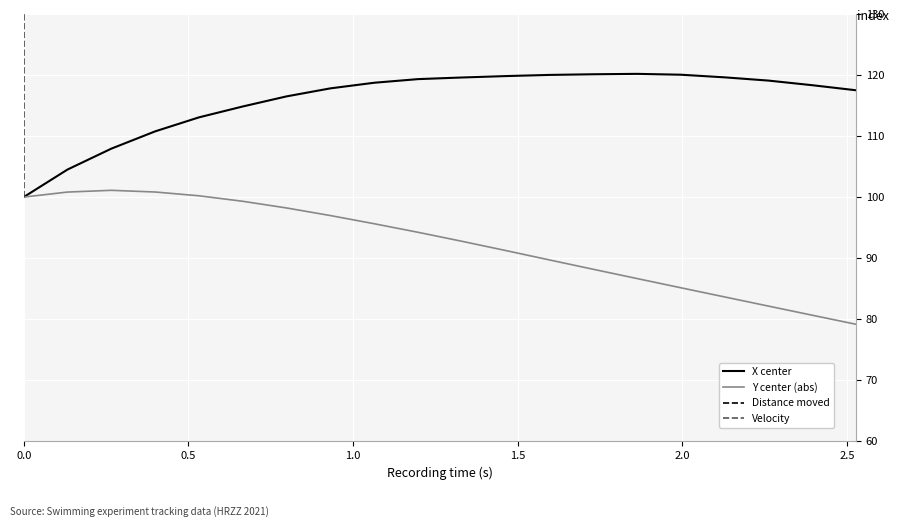

What is the lowest value of the X center series?

100.0